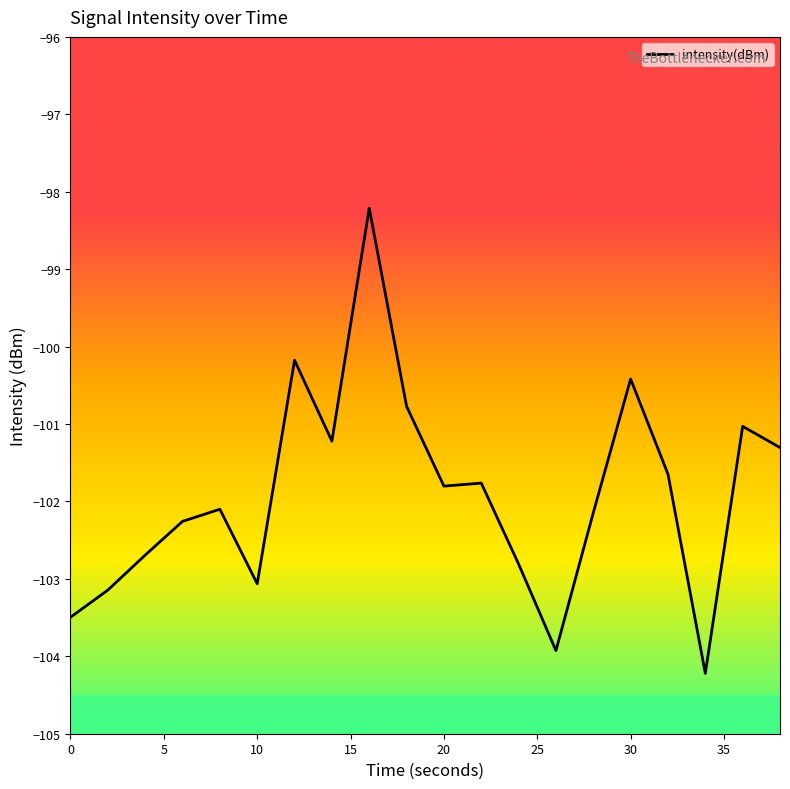

What is the greatest value displayed?

-98.2